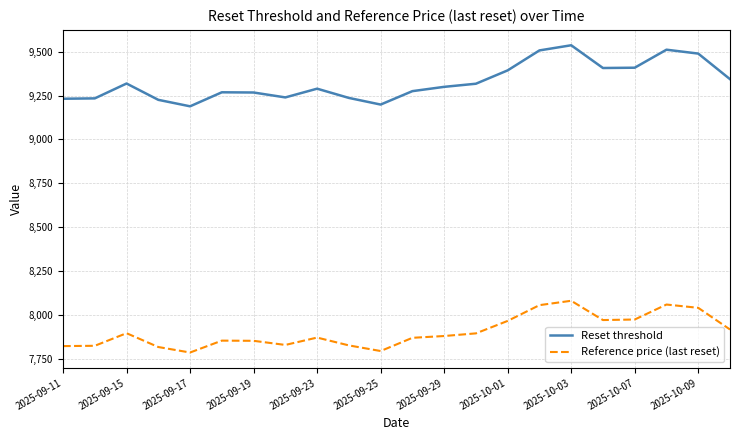

True or false: Reset threshold and Reference price (last reset) intersect in this chart.

False